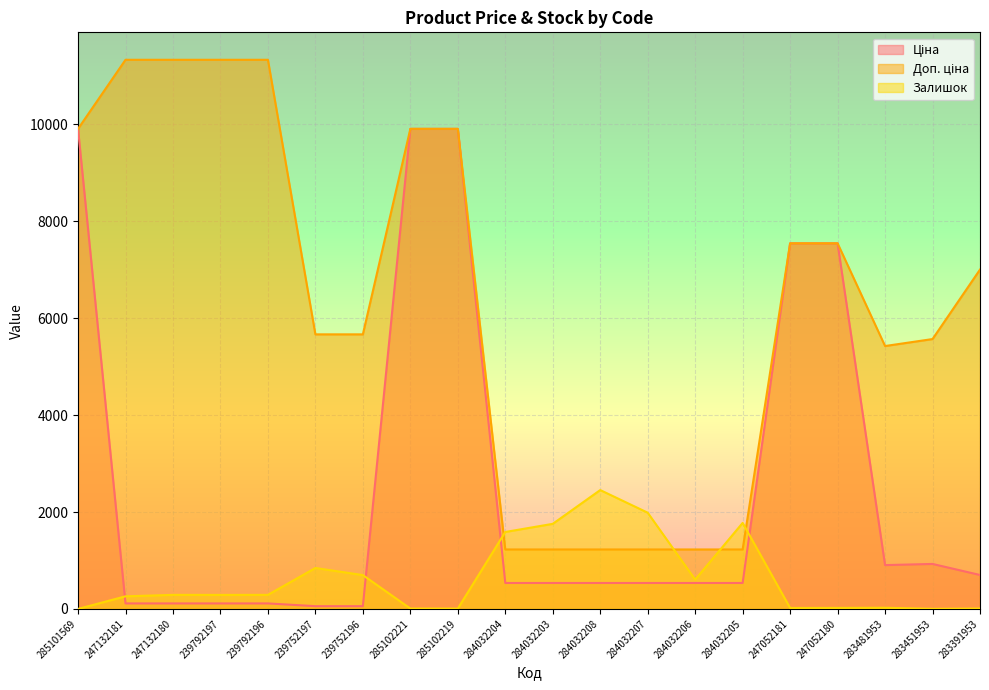

Is it true that Ціна equals 158.4 at 247132180?

False